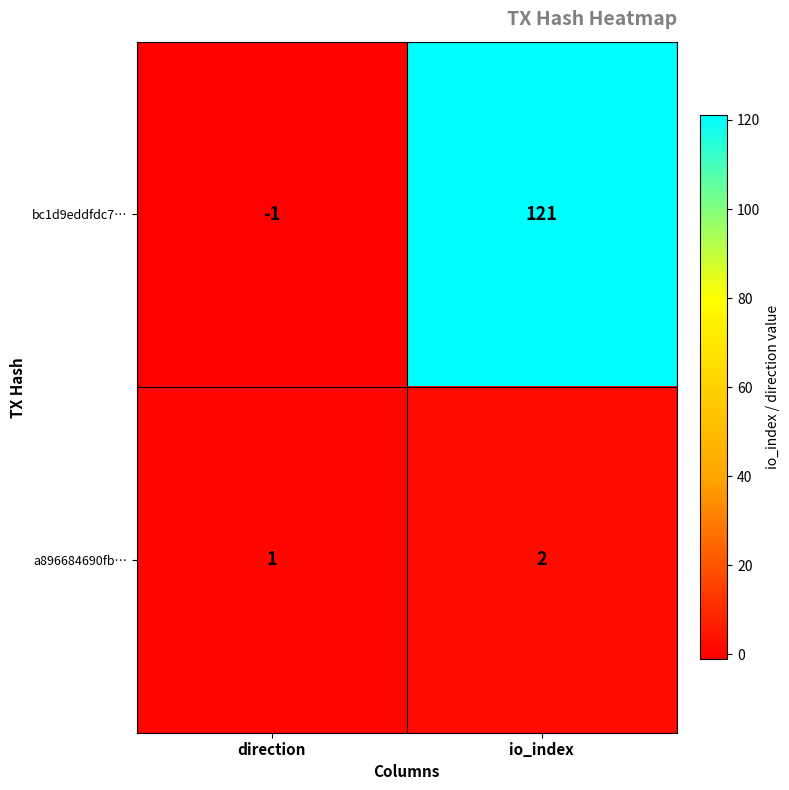

Reading left to right, what are all the values shown in this chart?

bc1d9eddfdc7…: direction=-1	io_index=121
a896684690fb…: direction=1	io_index=2